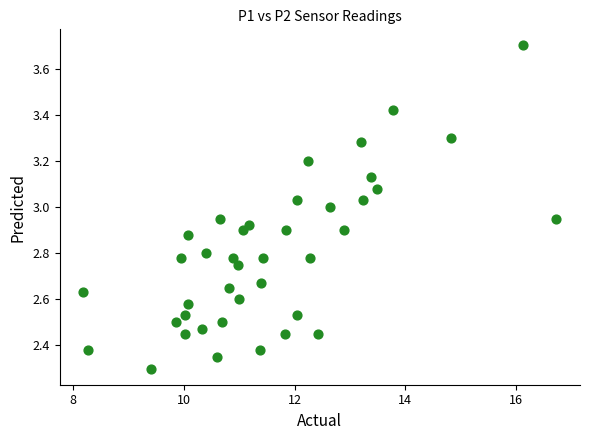

What is the range of Y values (max minus min)?

1.4